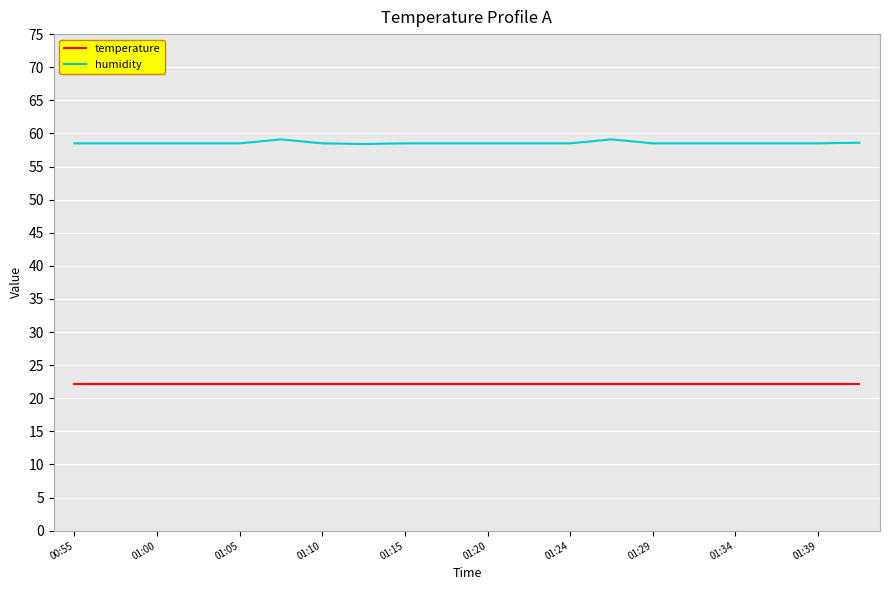

What is the highest value of the temperature series?

22.2